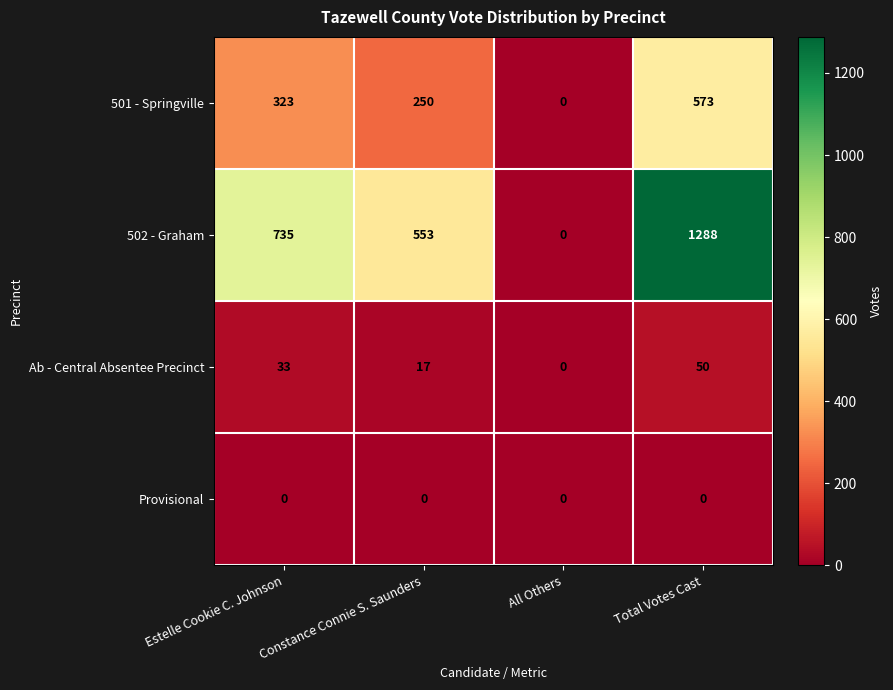

How many series are shown in this chart?

4